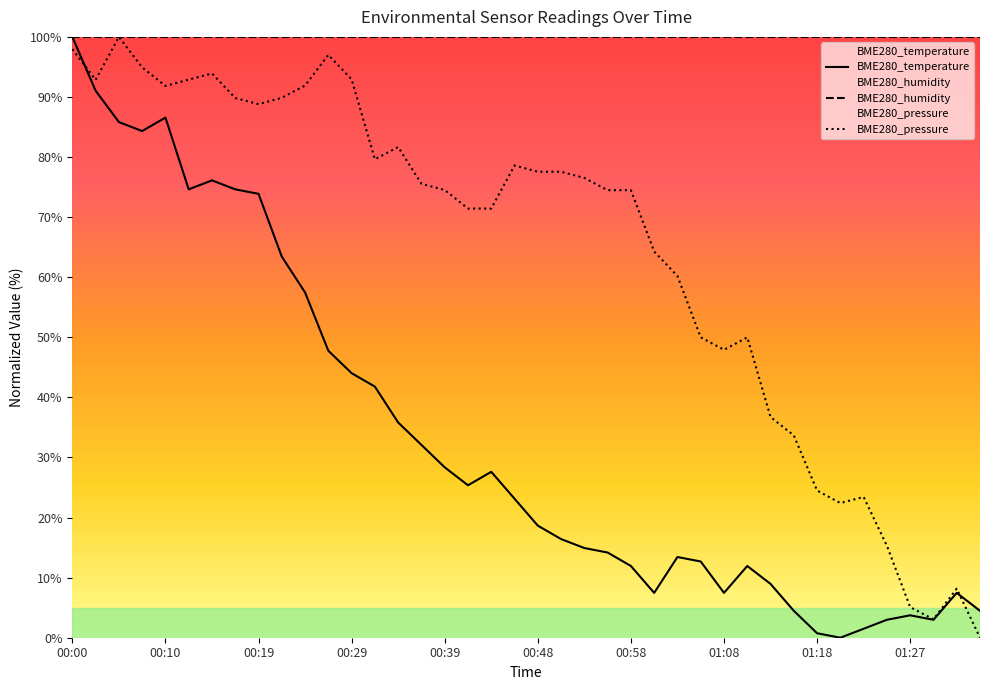

What is the spread (max minus min) of values at 00:29?

56.0